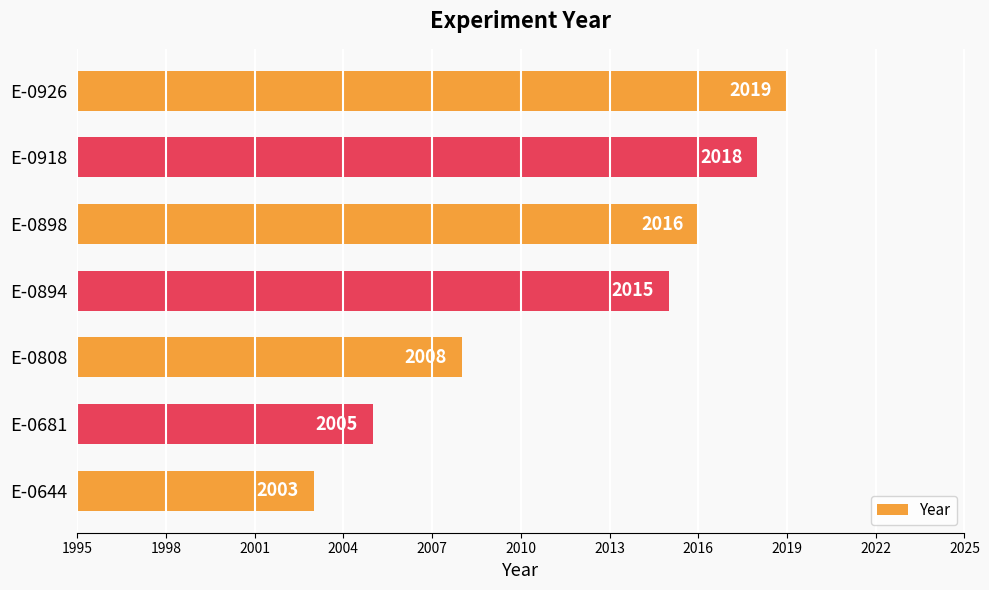

Does the chart contain any negative values?

No